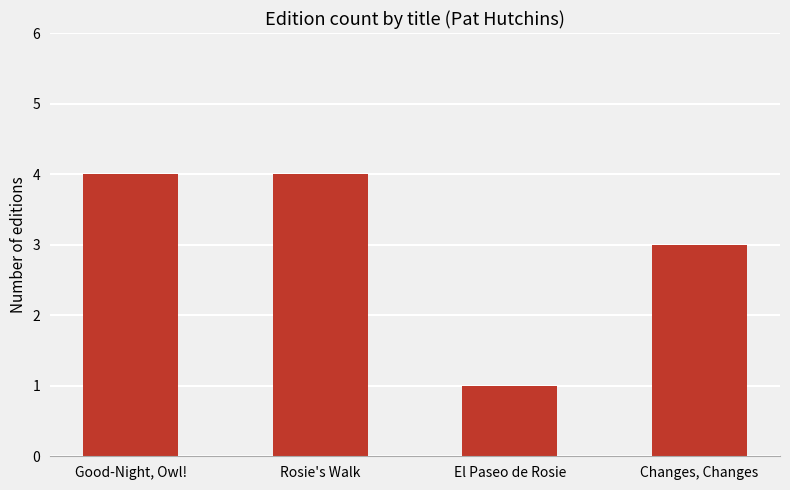

What position from the right is El Paseo de Rosie?

2